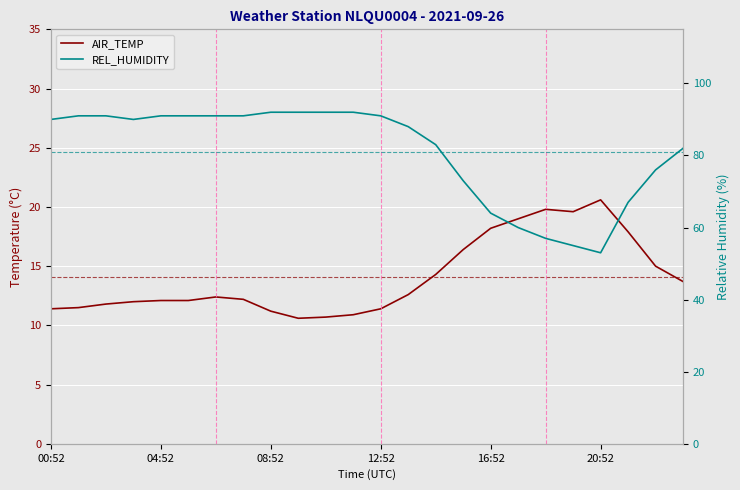

What is the label of the 9th point from the right?

15